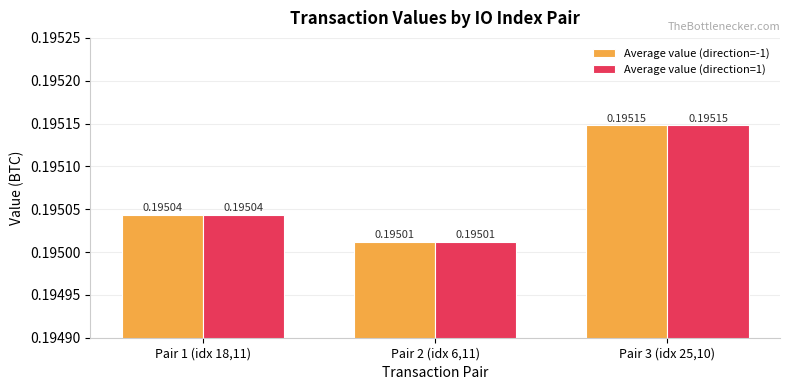

What is the label of the 2nd bar from the left?

Pair 2 (idx 6,11)